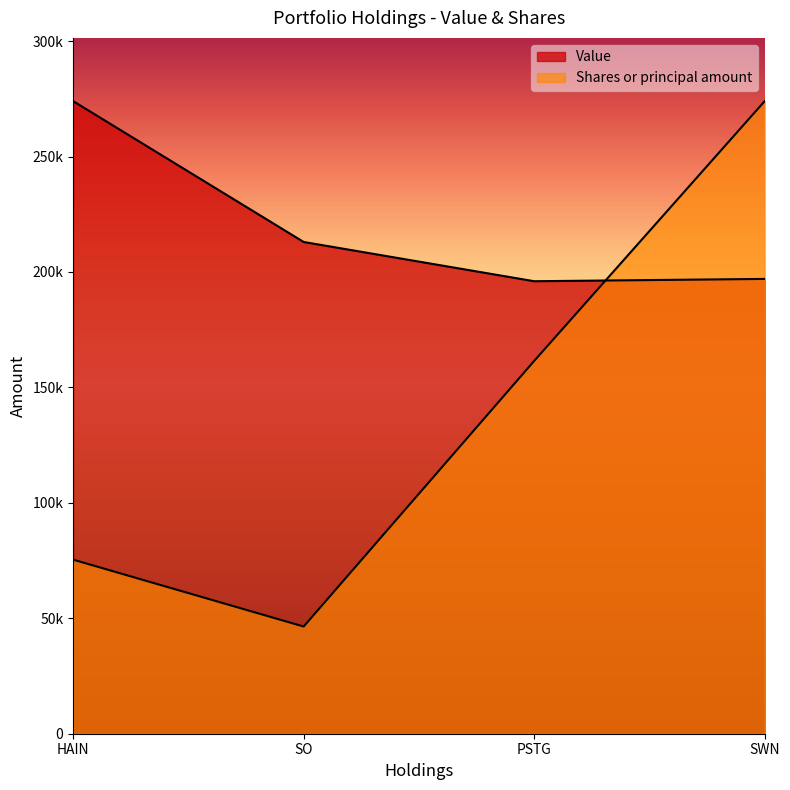

True or false: Shares or principal amount and Value cross at least once.

True